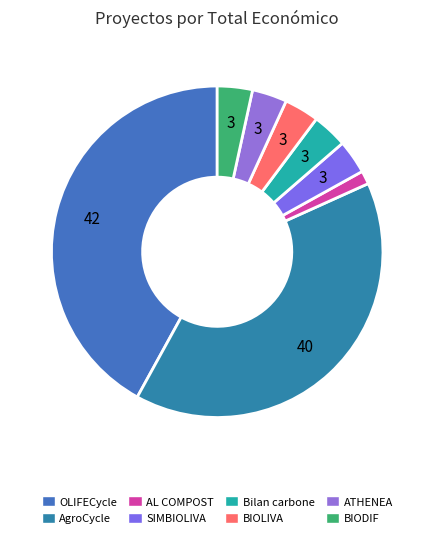

To the nearest percent, what portion does AgroCycle represent?

40%